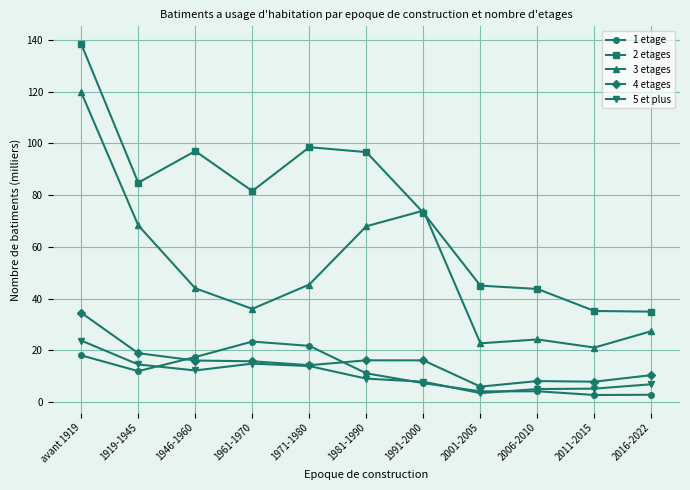

What is the spread (max minus min) of values at 1919-1945?

72.8